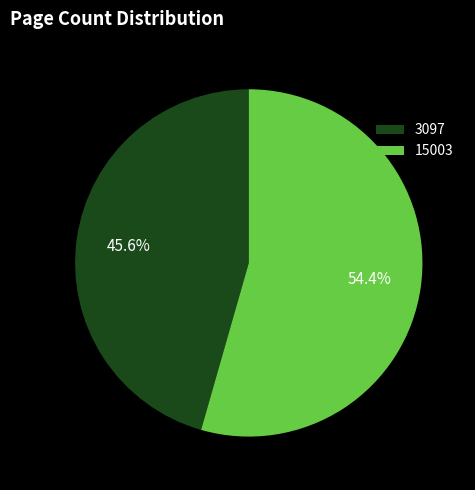

To the nearest percent, what is the average slice percentage?

50%